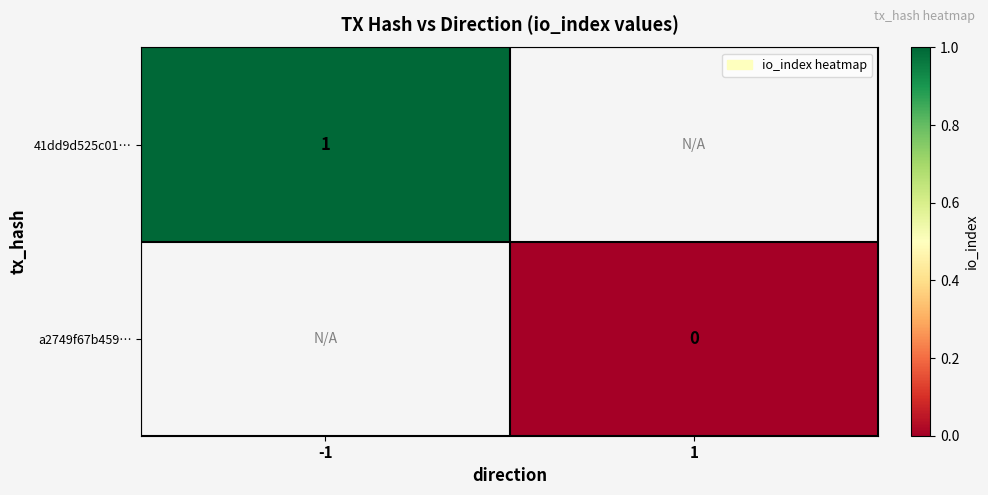

At how many categories does at least one series exceed 0?

1